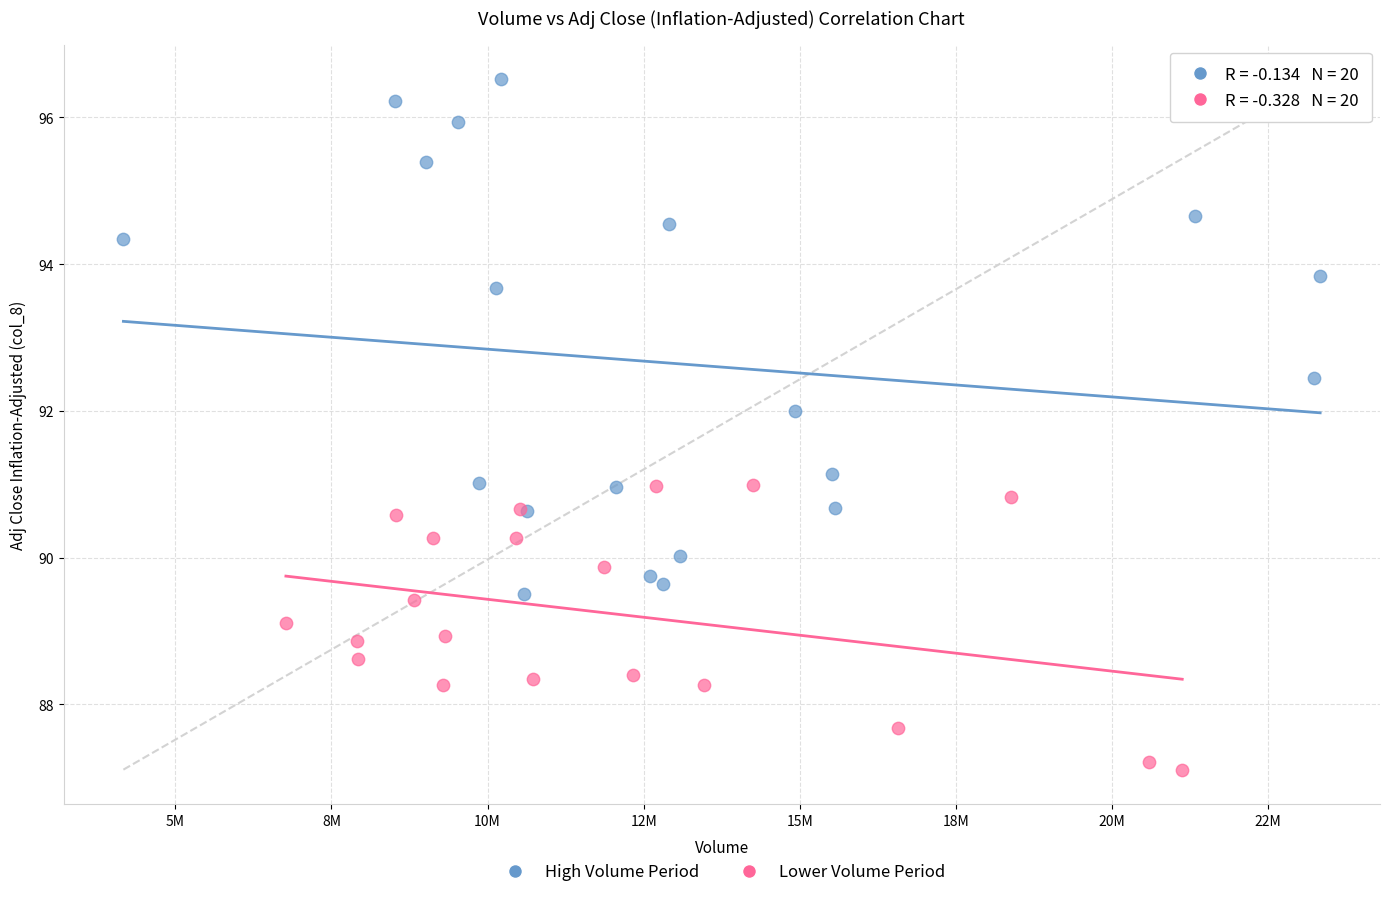

Which series has the widest spread of Y values?

High Volume Period